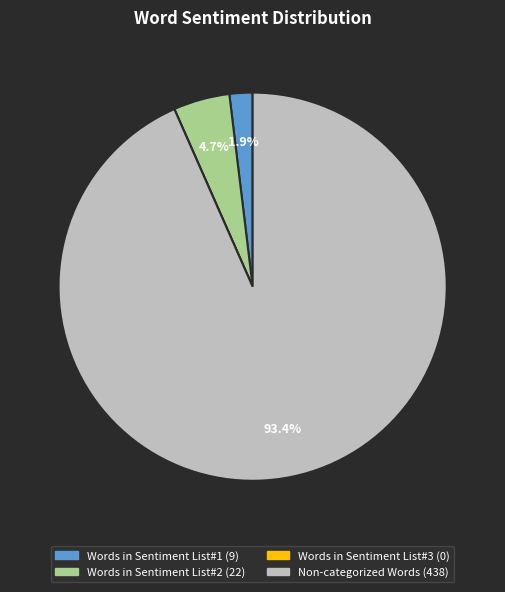

Is it true that Words in Sentiment List#2 is 12% of the pie?

False